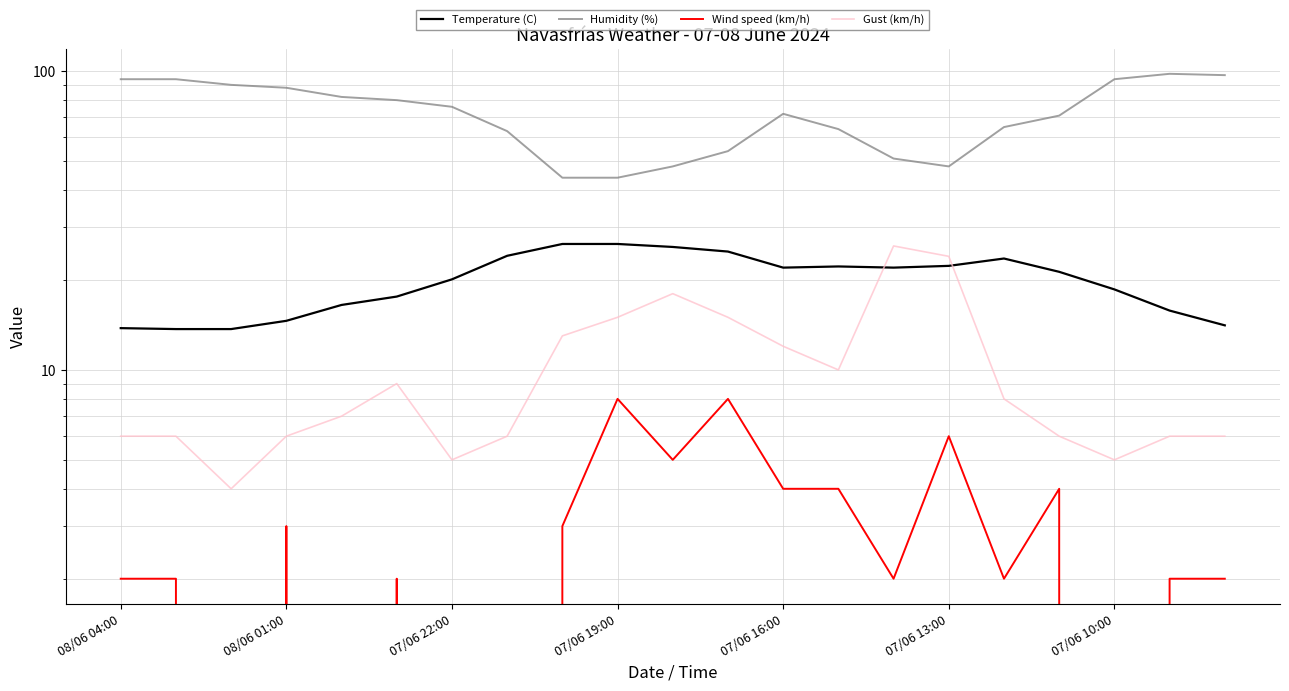

Where is Gust (km/h) nearest to the value 15?

07/06 19:00